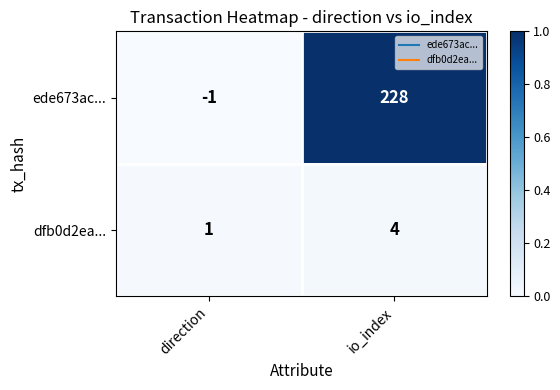

Between direction and io_index, which series saw the biggest shift?

ede673ac...